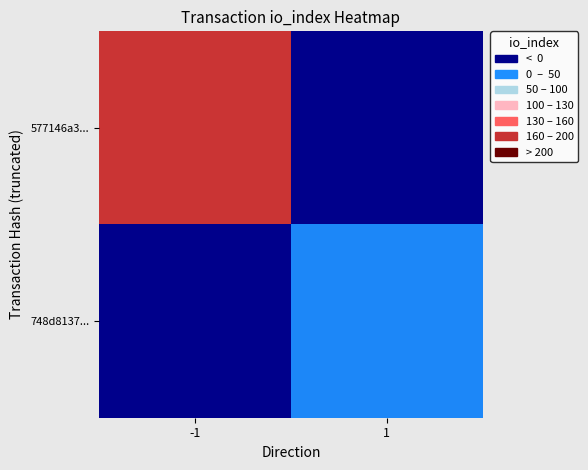

Reading left to right, list all the values displayed in this chart.

577146a3...: -1=168	1=0
748d8137...: -1=0	1=38